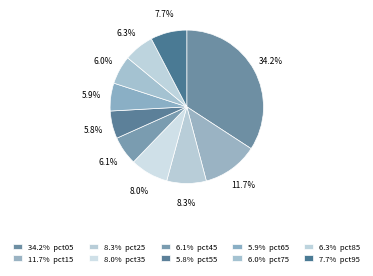

Rank the categories by value from lowest to highest.

pct55, pct65, pct75, pct45, pct85, pct95, pct35, pct25, pct15, pct05